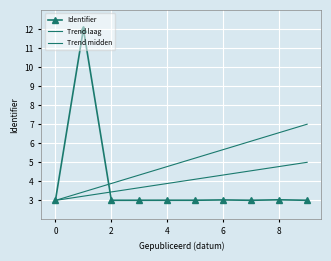

Is this an area chart (filled region under the line)?

No